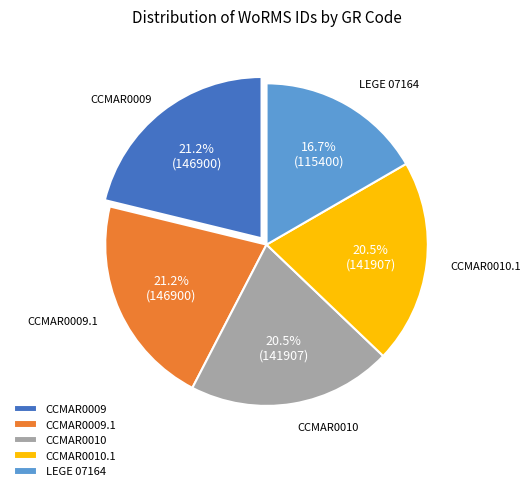

To the nearest percent, what is the average slice percentage?

20%